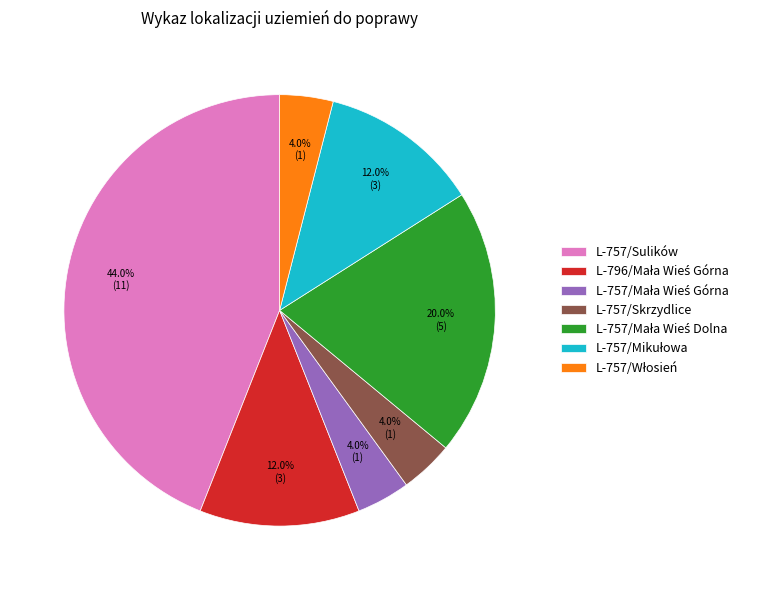

Which category has the biggest portion of the pie?

L-757/Sulików